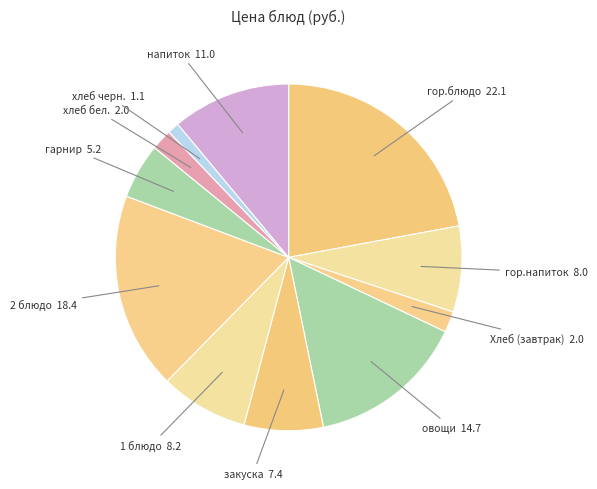

True or false: гор.блюдо accounts for 22% of the total.

True